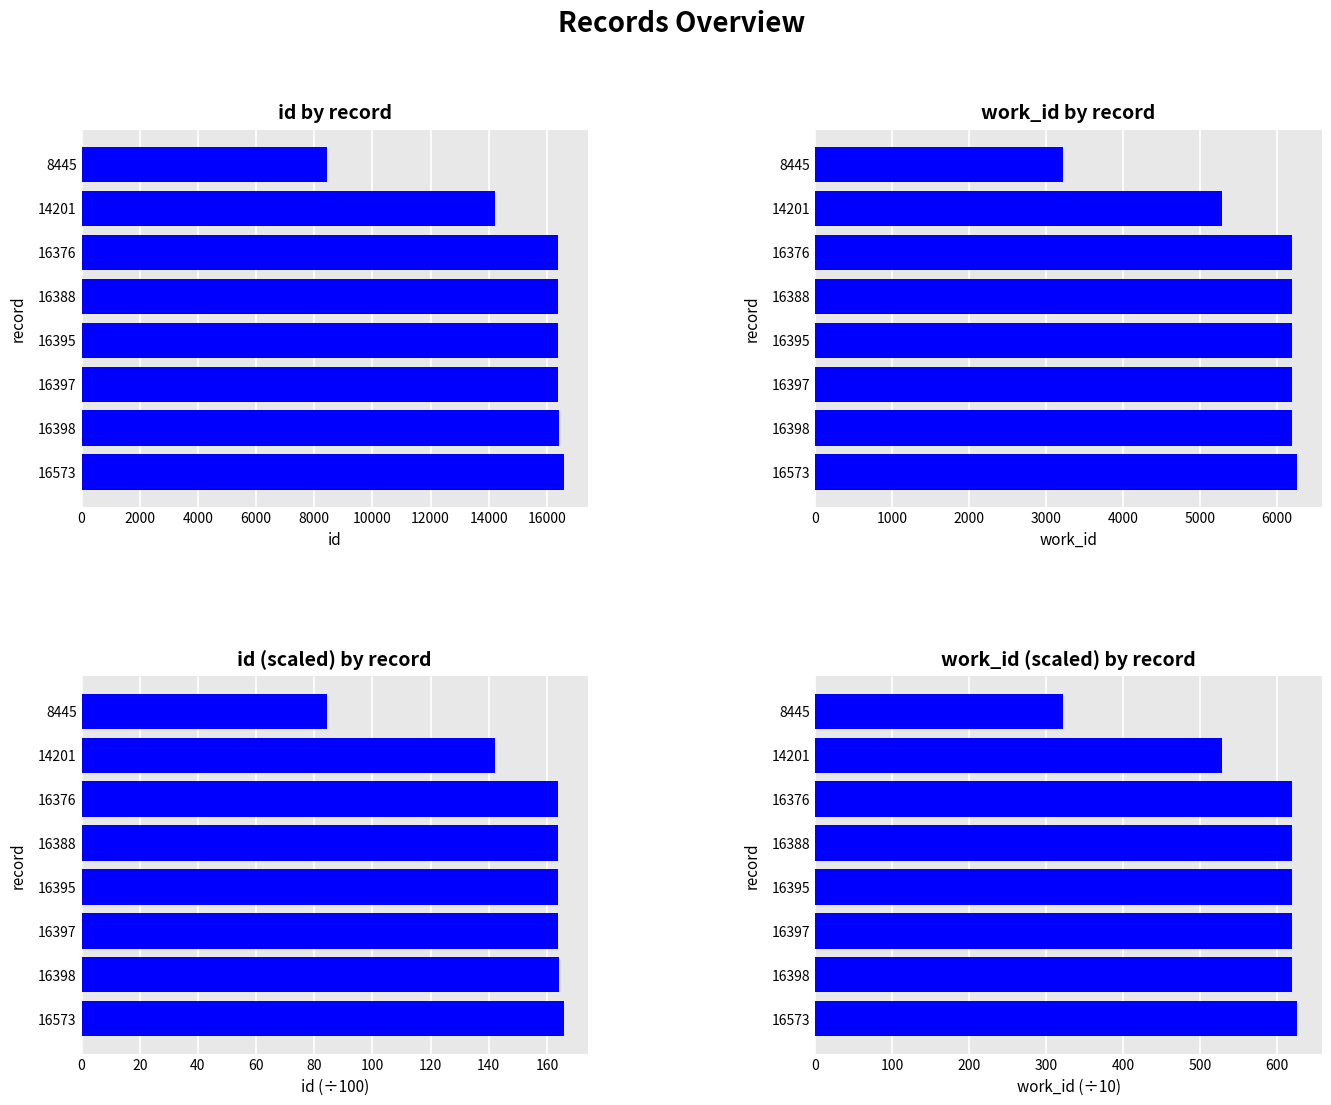

What is the lowest value of the work_id (÷10) series?

321.5